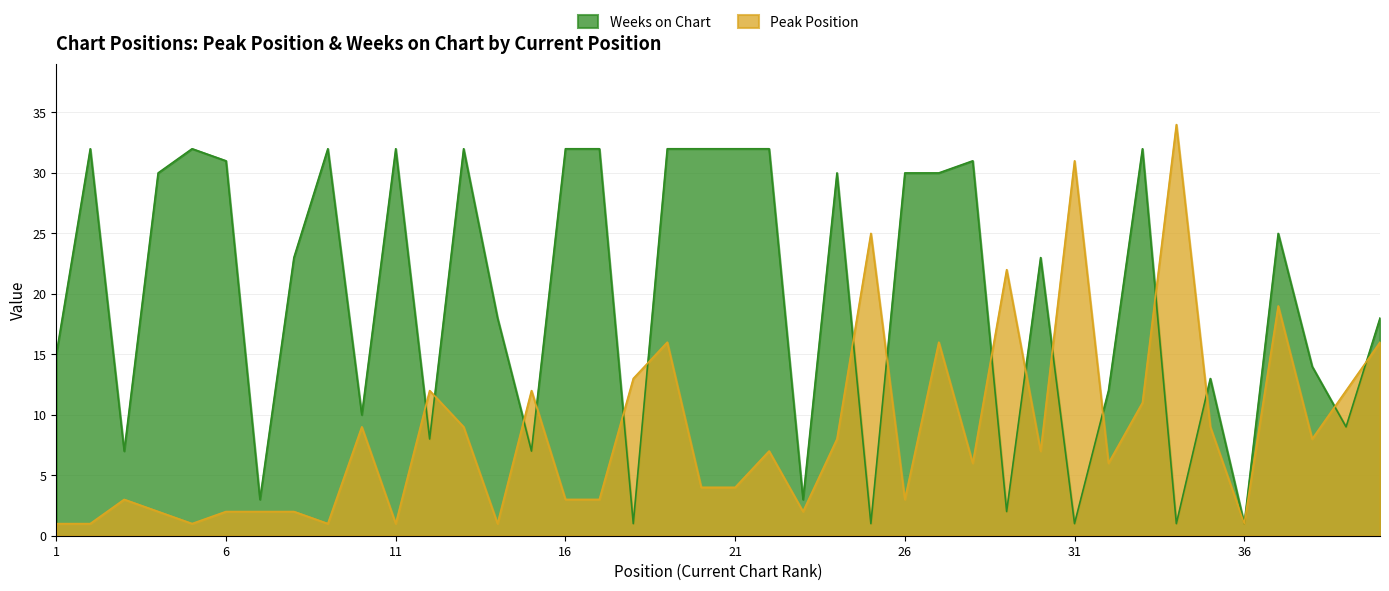

What is the difference between the Peak Position values at 34 and 40?

18